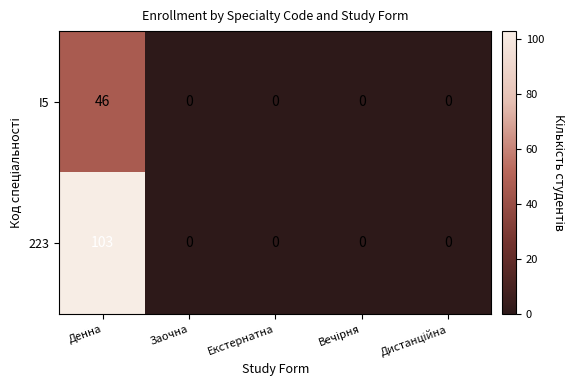

What is the greatest value displayed?

103